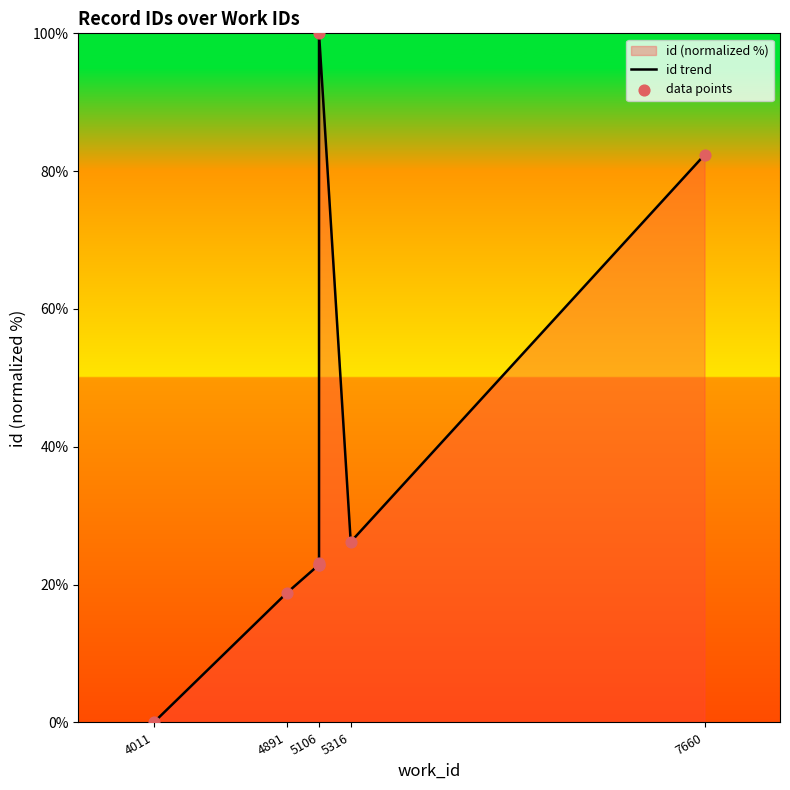

Which series has the widest spread of Y values?

id trend